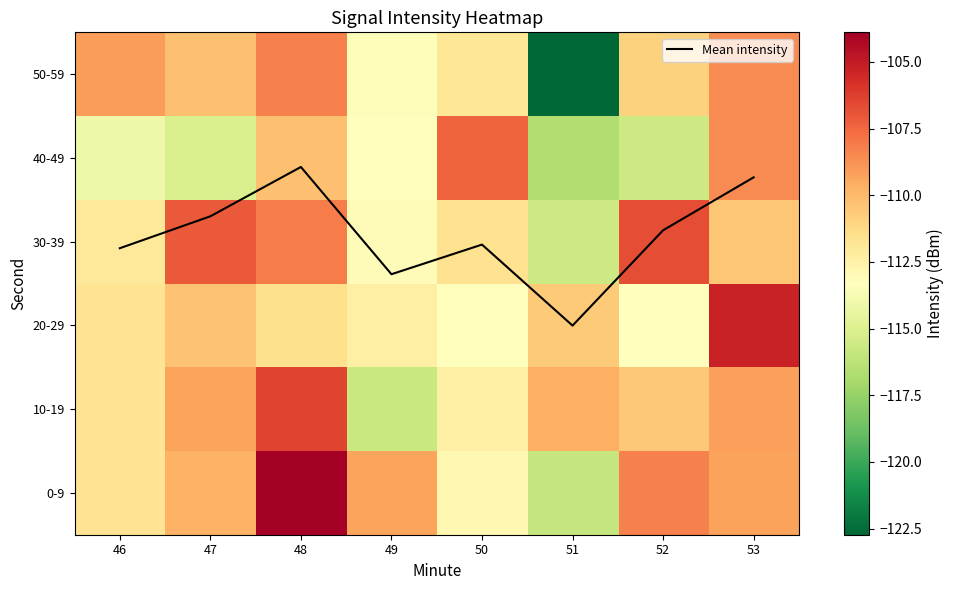

Which series has the largest total across all categories?

Mean intensity